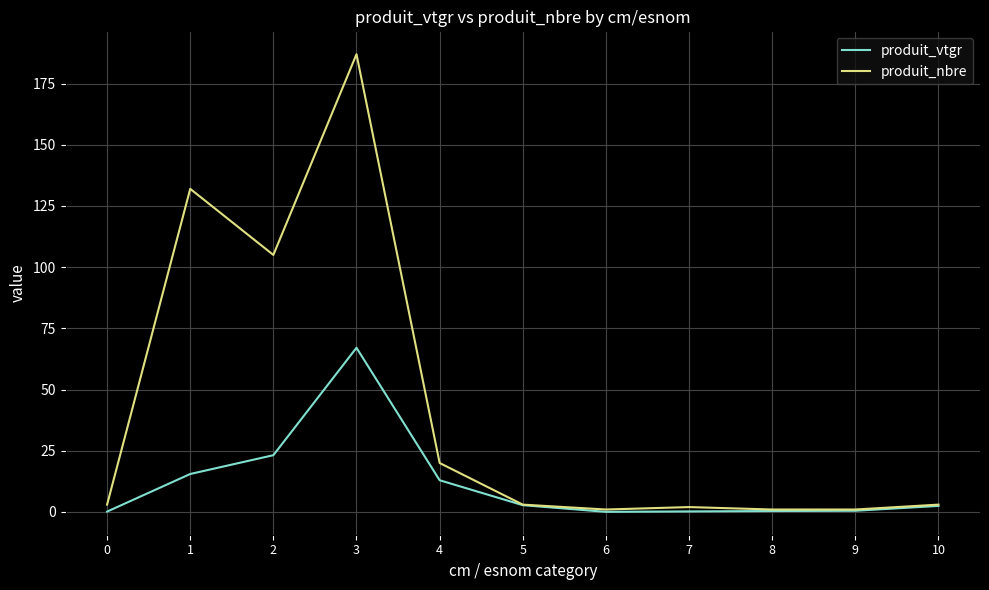

What is the difference between the maximum and second lowest values in the produit_nbre series?

186.0